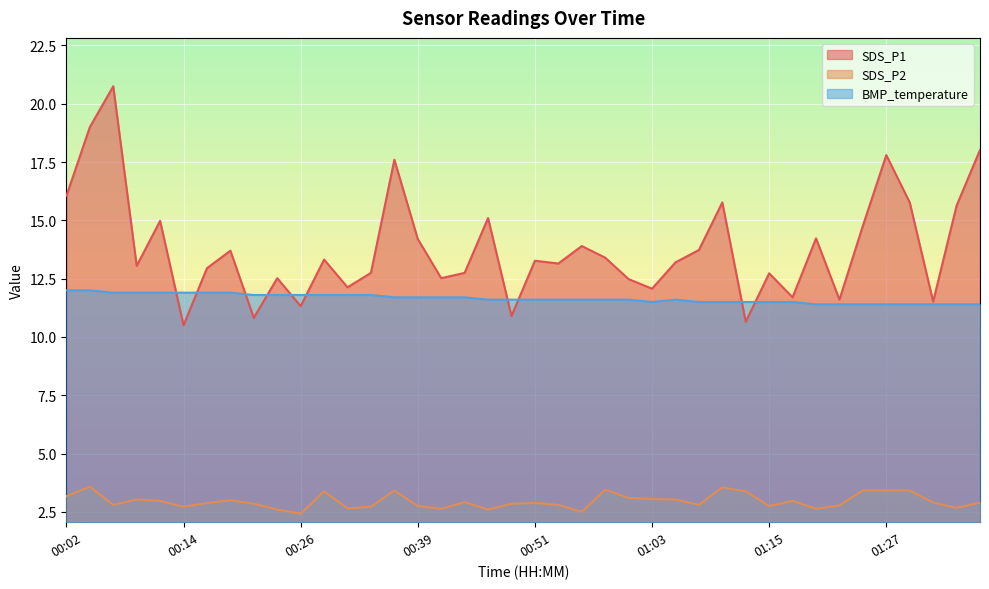

At which label does BMP_temperature reach its peak?

00:02